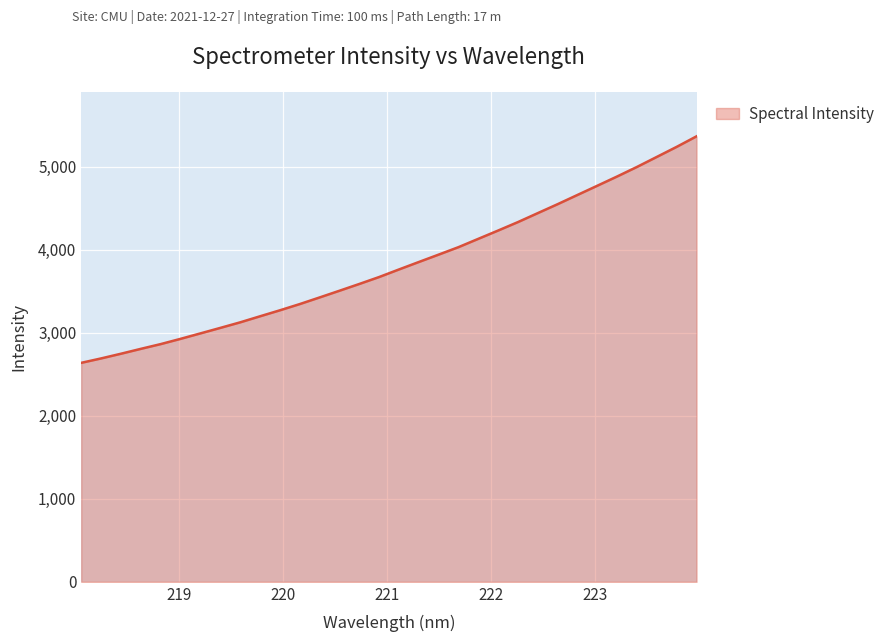

True or false: the data has more than 0 interior local peaks.

False